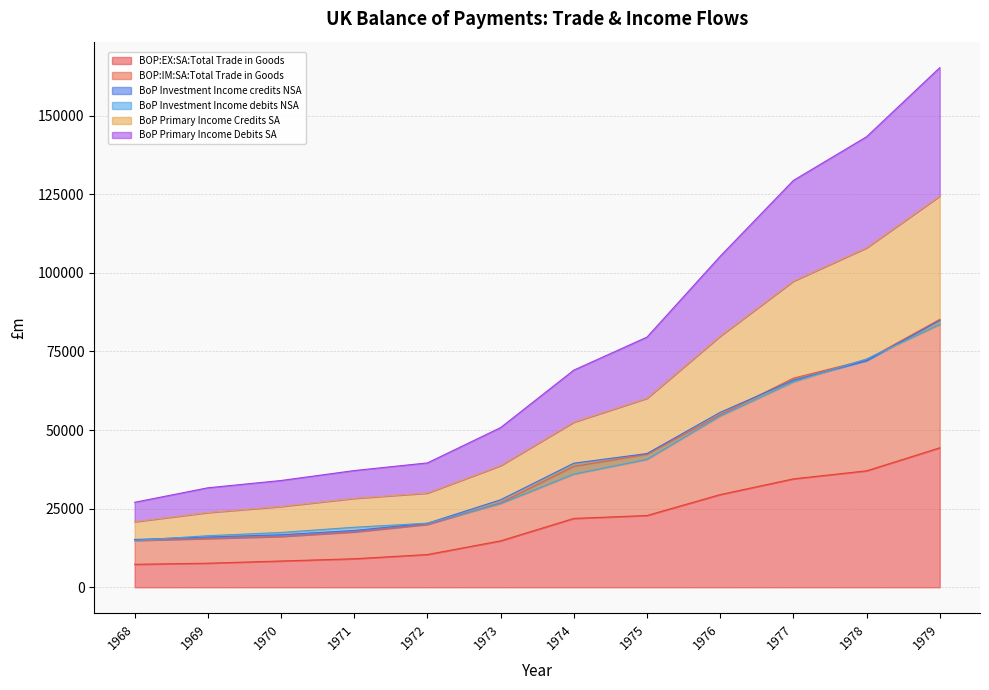

List the labels in order of BOP:IM:SA:Total Trade in Goods value, largest first.

1979, 1978, 1977, 1976, 1975, 1974, 1973, 1972, 1971, 1970, 1969, 1968